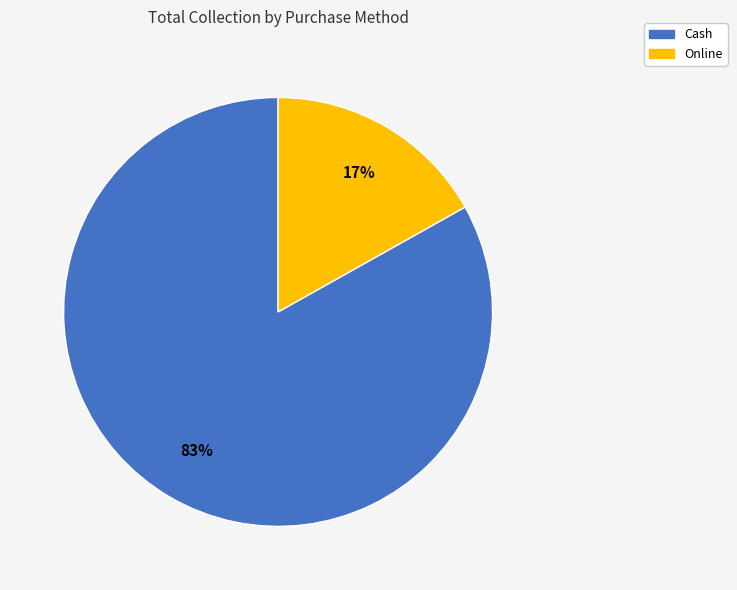

Does any single category account for the majority?

Yes